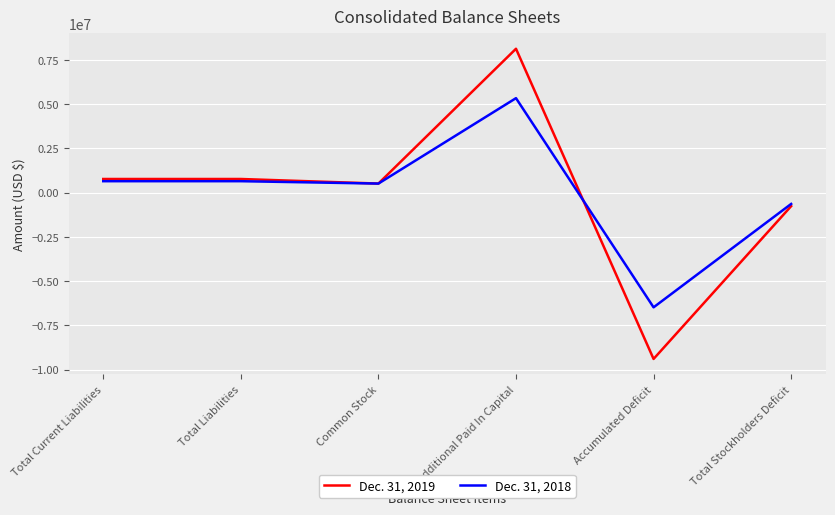

Reading left to right, list all the values displayed in this chart.

Dec. 31, 2019: 766835	766835	508540	8124365	-9399790	-766835
Dec. 31, 2018: 642430	642430	507271	5333834	-6483585	-642430